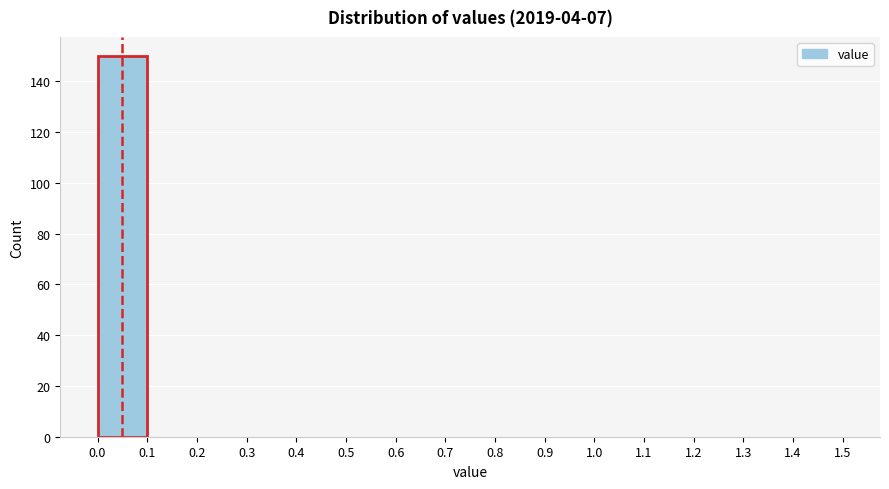

Which range on the x-axis has the tallest bar?

0.0 to 0.1